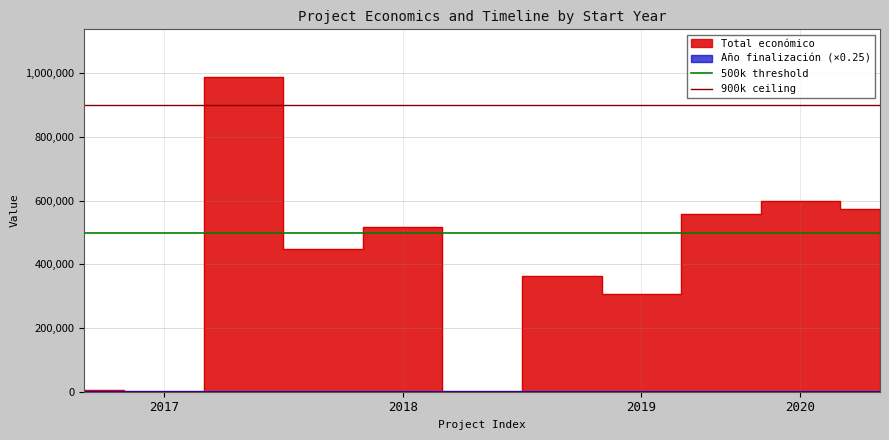

What is the approximate value of 900k ceiling at 2017?

900000